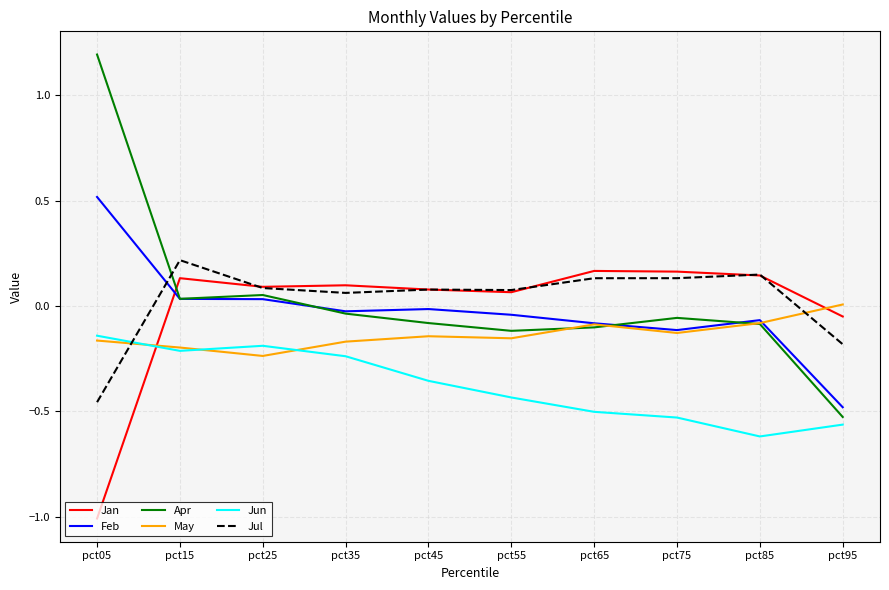

Which series has the widest spread of values?

Apr